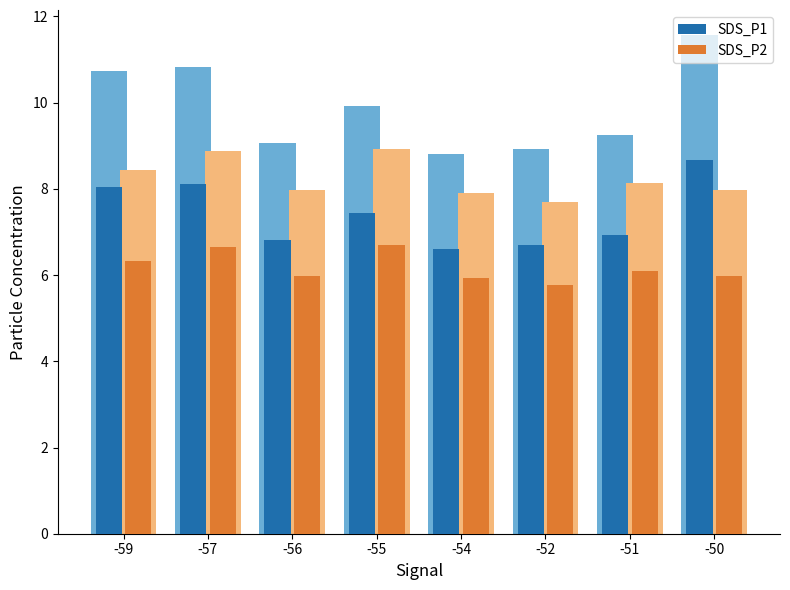

At which label does SDS_P2 first exceed 6?

-59